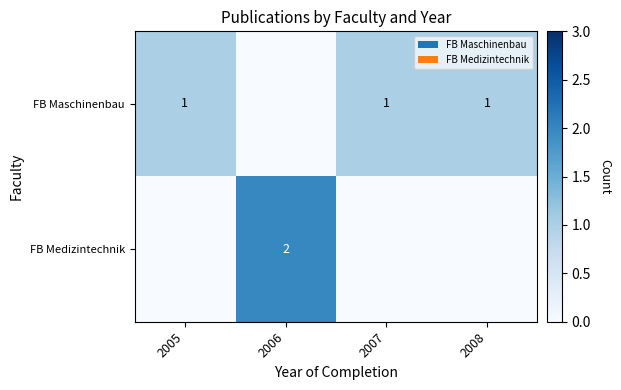

The FB Medizintechnik series shows 1 at 2006. True or false?

False